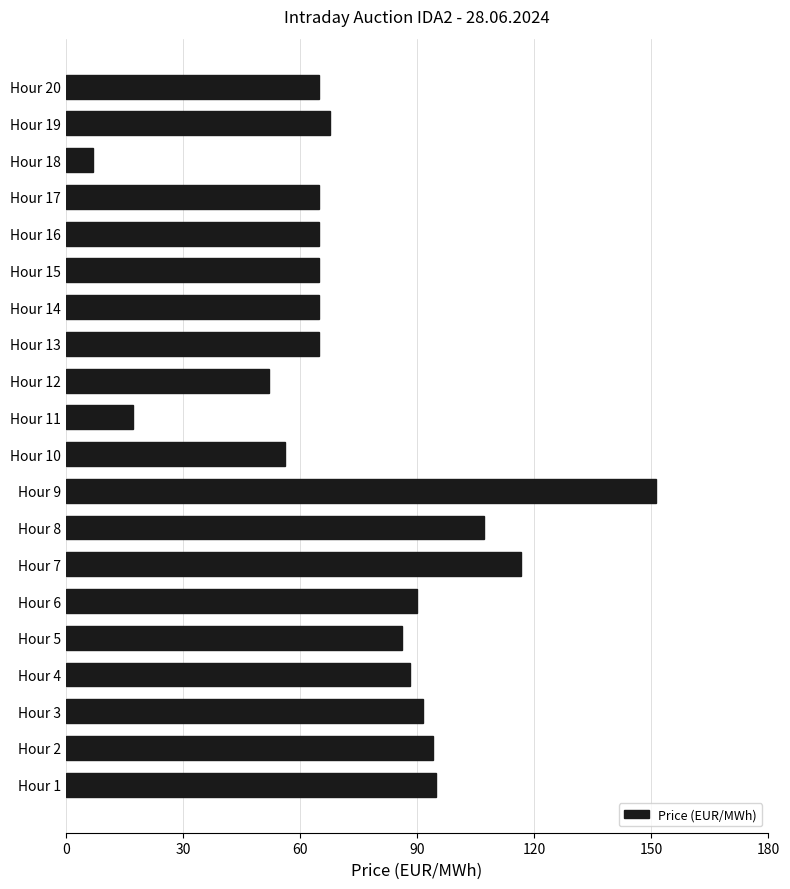

How many values exceed 67?

10